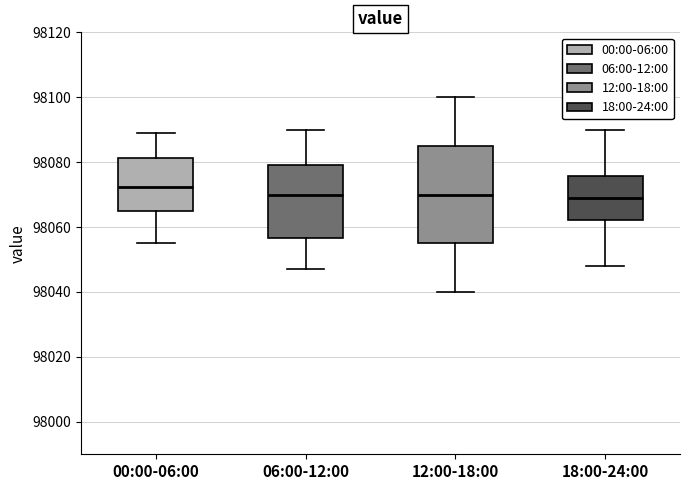

Reading left to right, read every box against the y-axis: the position of its median line, the range the box covers, and the ends of its whiskers. The values are not printed on the chart, so give them approximately, as read against the axis.

00:00-06:00: median 98072, box 98066 to 98082, whiskers 98056 to 98090
06:00-12:00: median 98070, box 98056 to 98080, whiskers 98048 to 98090
12:00-18:00: median 98070, box 98056 to 98086, whiskers 98040 to 98100
18:00-24:00: median 98070, box 98062 to 98076, whiskers 98048 to 98090